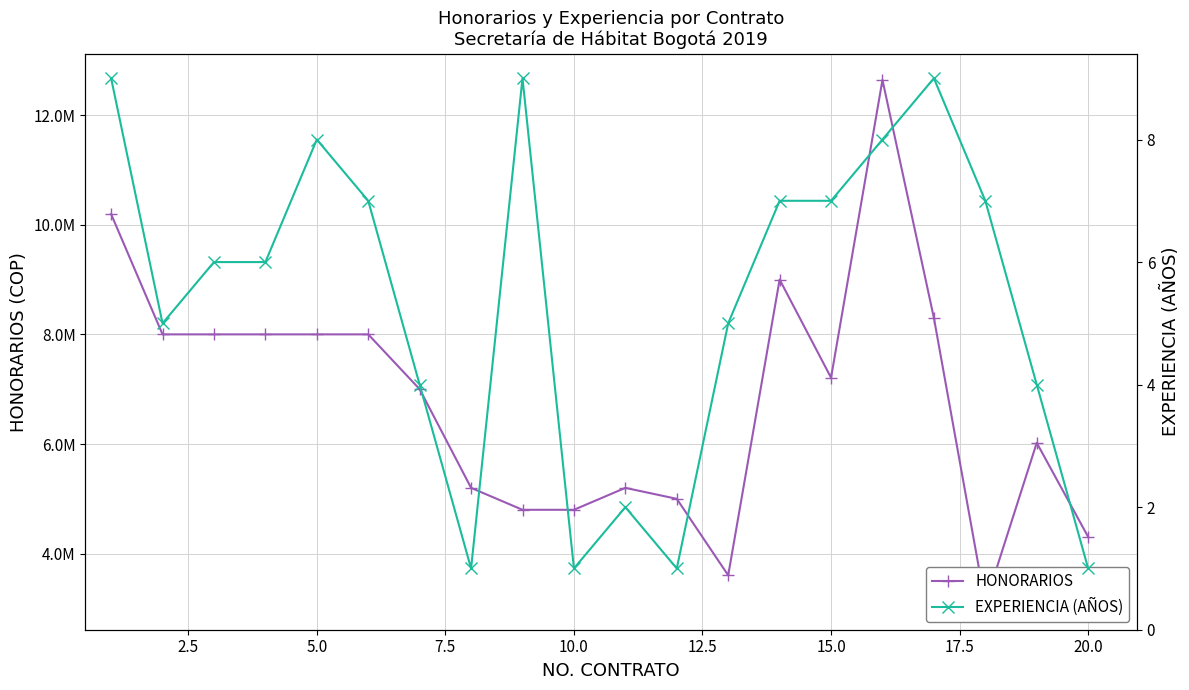

What are all the series names shown in the legend?

HONORARIOS, EXPERIENCIA (AÑOS)